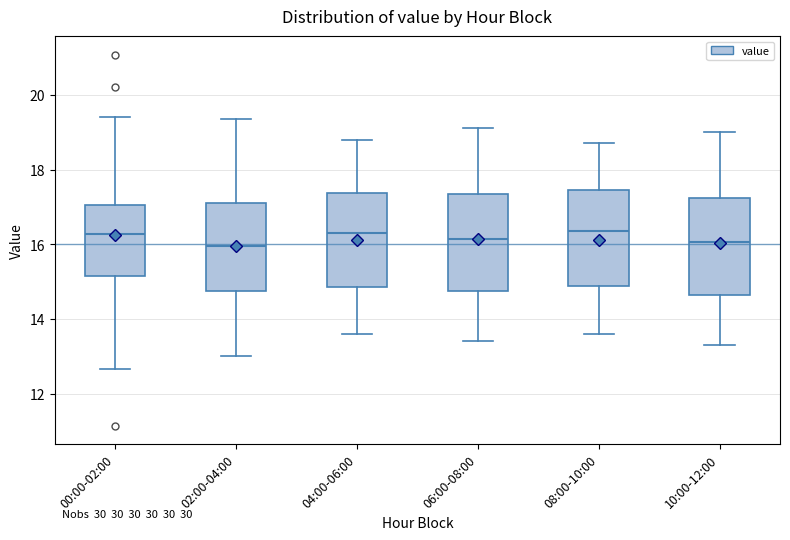

Reading left to right, transcribe this box plot: for each box, give where its median line is, the range the box spans, and where its two whiskers end, as read against the y-axis. The values are not printed on the chart, so give them approximately, as read against the axis.

00:00-02:00: median 16.2, box 15.2 to 17.0, whiskers 12.6 to 19.4
02:00-04:00: median 16.0, box 14.8 to 17.2, whiskers 13.0 to 19.4
04:00-06:00: median 16.4, box 14.8 to 17.4, whiskers 13.6 to 18.8
06:00-08:00: median 16.2, box 14.8 to 17.4, whiskers 13.4 to 19.2
08:00-10:00: median 16.4, box 14.8 to 17.4, whiskers 13.6 to 18.8
10:00-12:00: median 16.0, box 14.6 to 17.2, whiskers 13.4 to 19.0